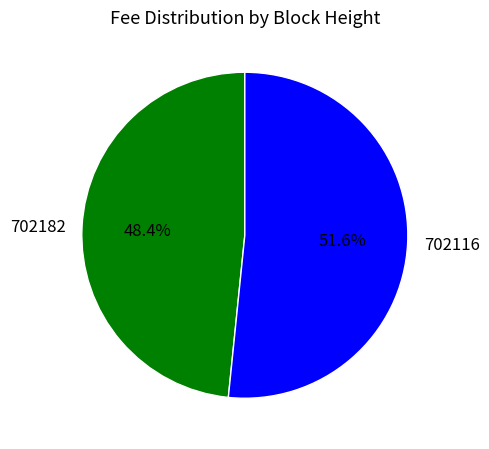

Which category has the smallest portion of the pie?

702182